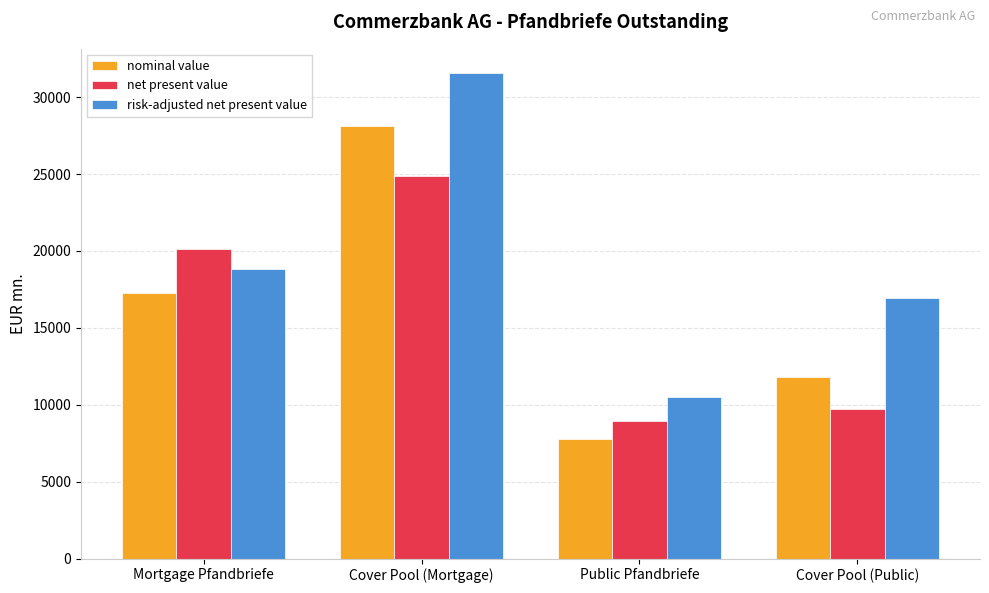

The value of risk-adjusted net present value at Public Pfandbriefe is 10511.3. True or false?

True